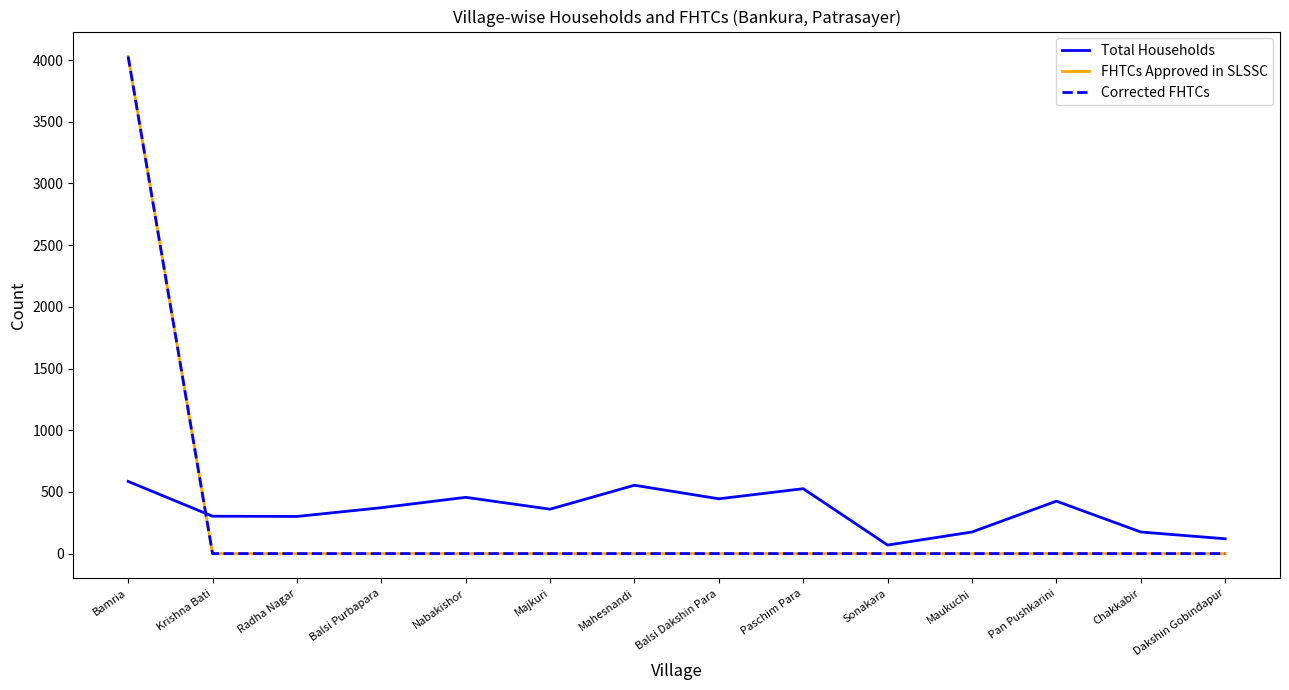

What is the spread (max minus min) of values at Paschim Para?

526